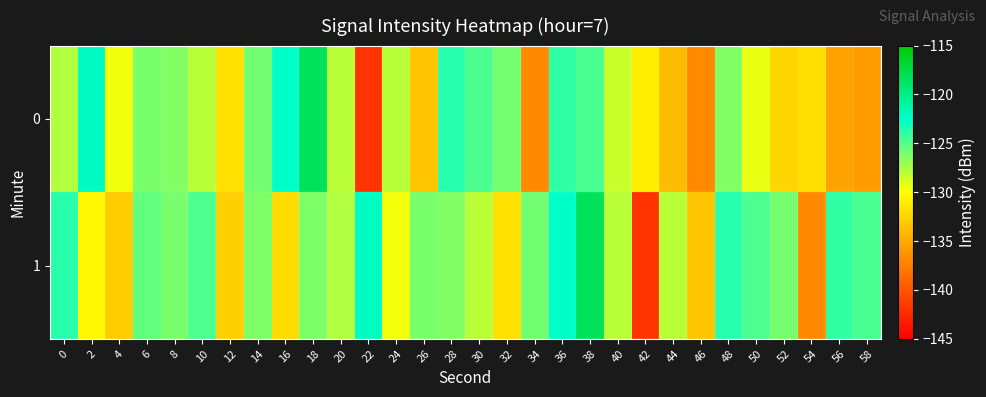

At 50, list the series in order from largest to smallest.

1, 0